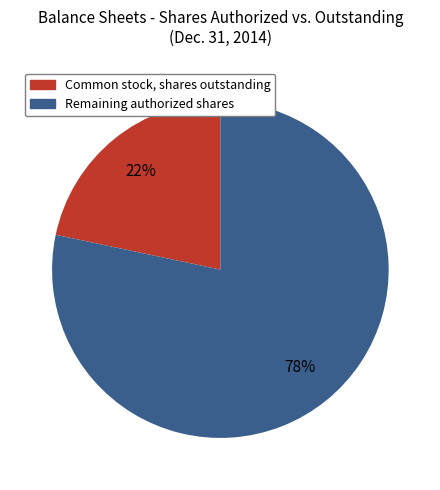

Is the sum of Remaining authorized shares and Common stock, shares outstanding greater than half?

Yes